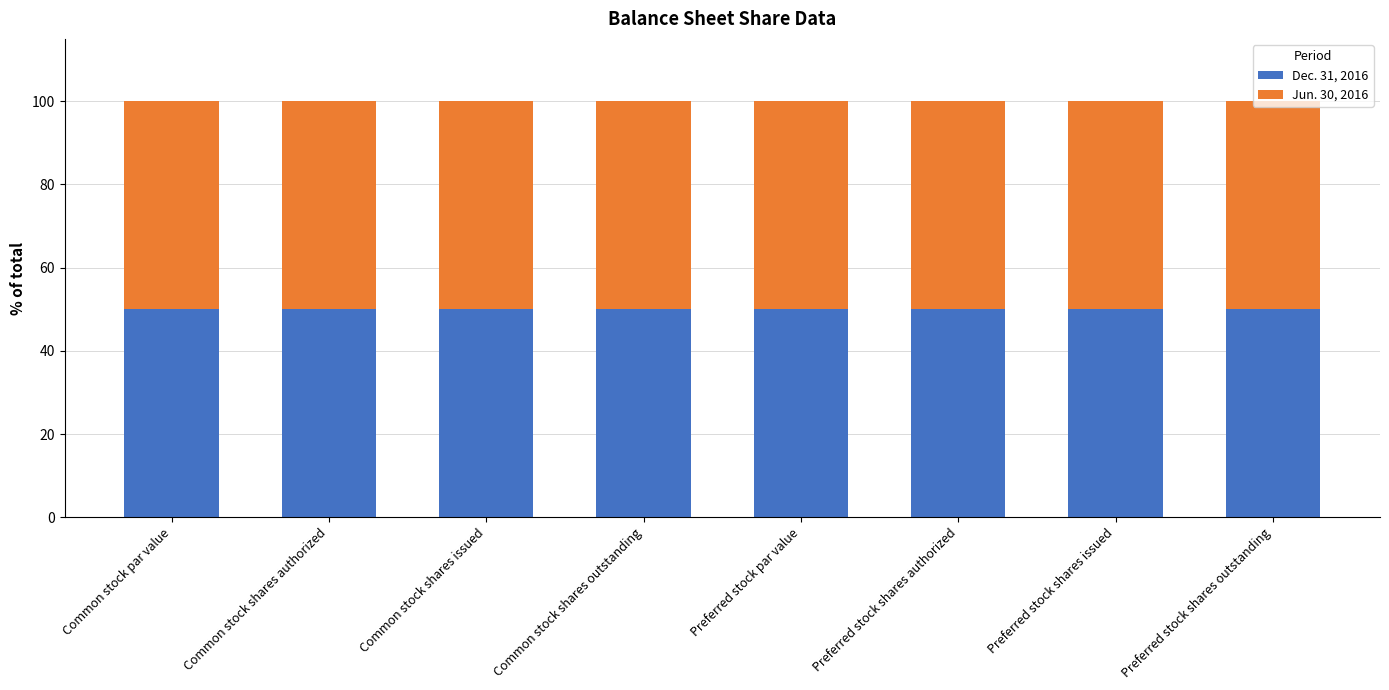

What is the total value across all series at Preferred stock shares issued?

100.0